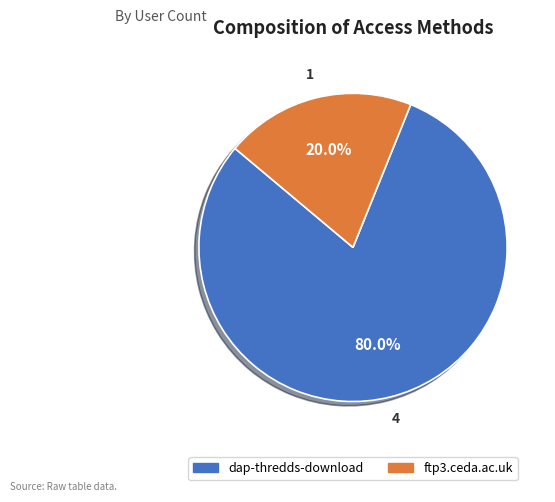

Which category has the smallest portion of the pie?

ftp3.ceda.ac.uk